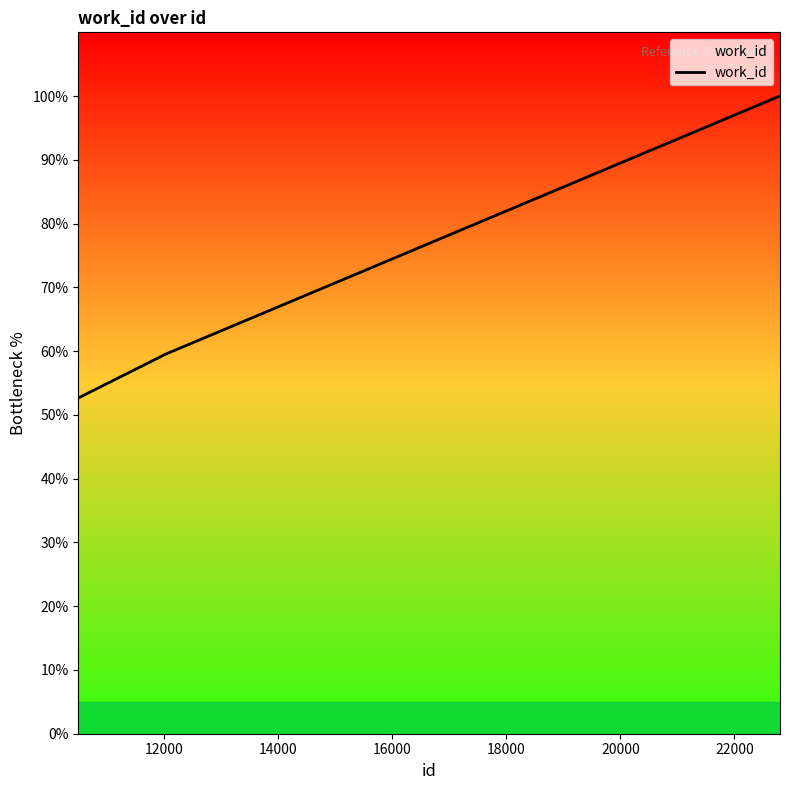

What is the difference between the maximum and minimum values?

47.3